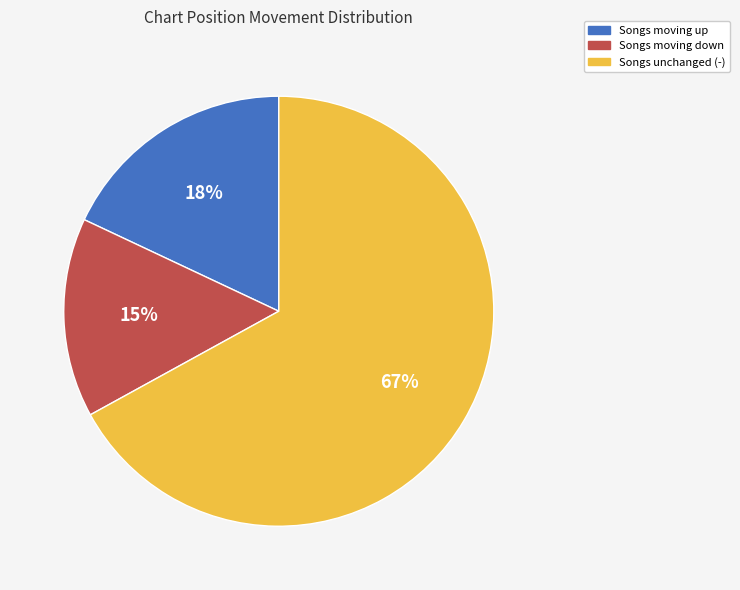

To the nearest percent, what is the difference between the largest and smallest slice percentages?

52%